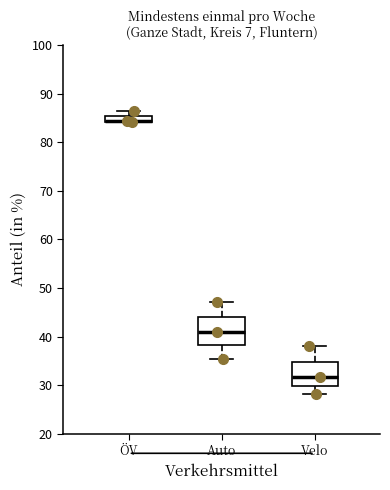

Where is the lower edge of the box for ÖV on the y-axis? The values are not printed on the chart, so give them approximately, as read against the axis.

84